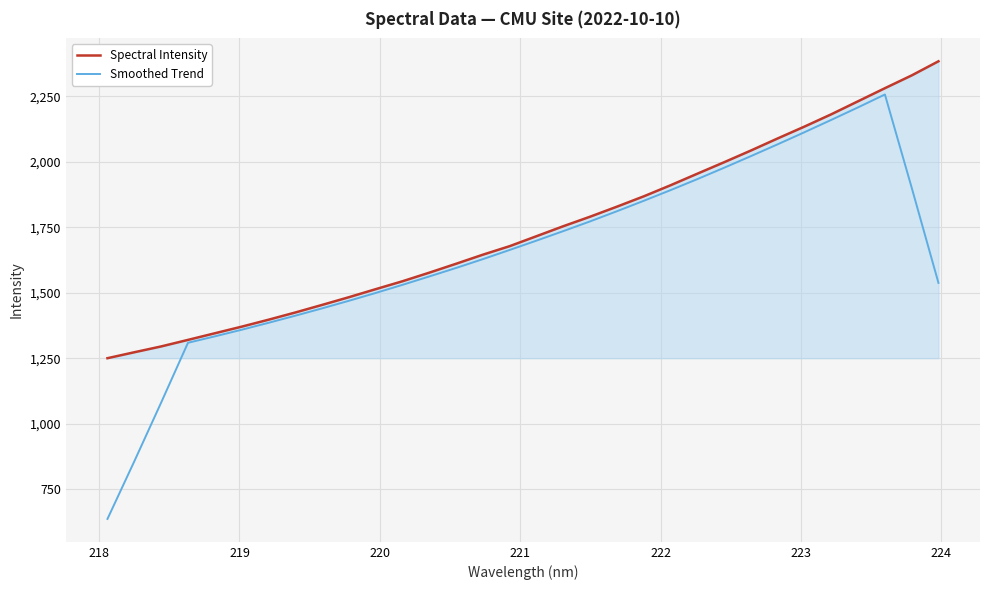

Which series has the largest range (max minus min)?

Smoothed Trend